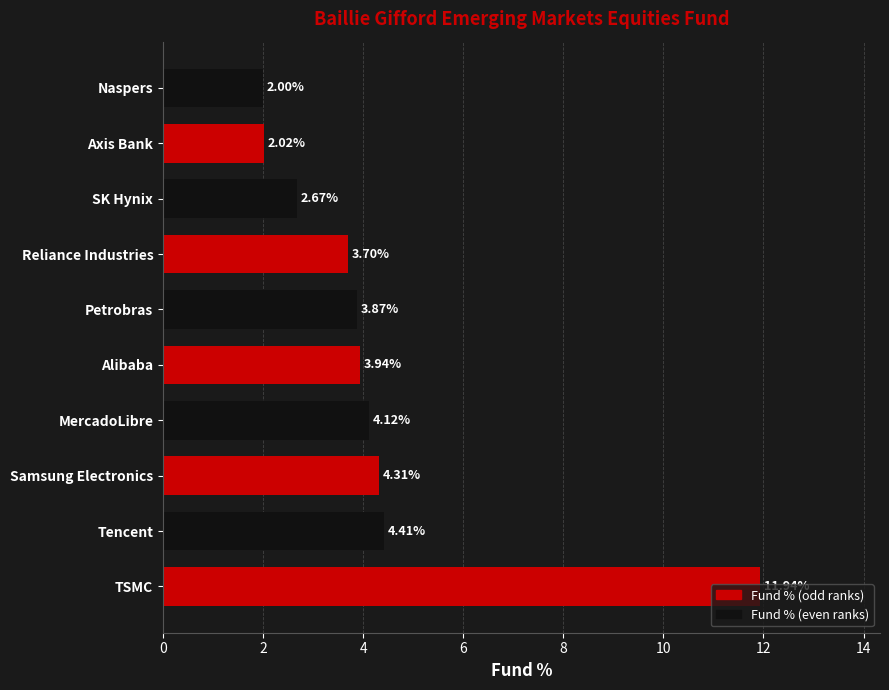

At which label is the value closest to 6?

Tencent